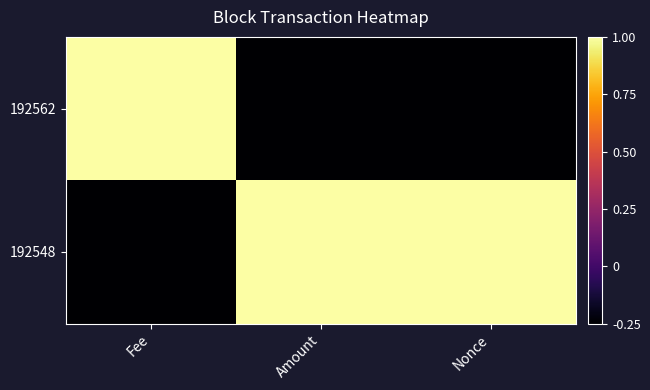

What is the difference between the highest and lowest values at Amount?

1.2